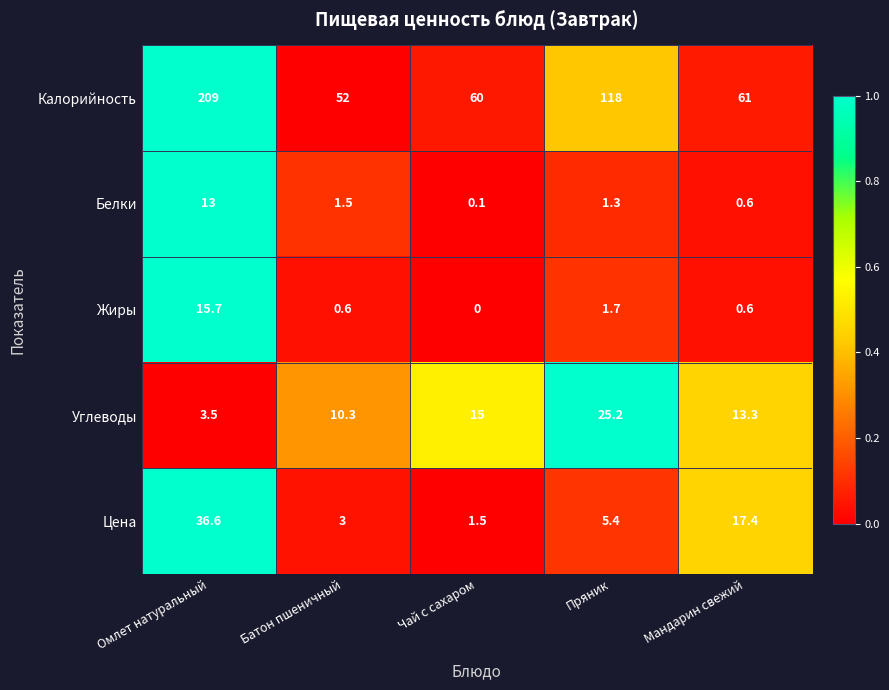

Which label corresponds to the smallest value in the chart?

Чай с сахаром